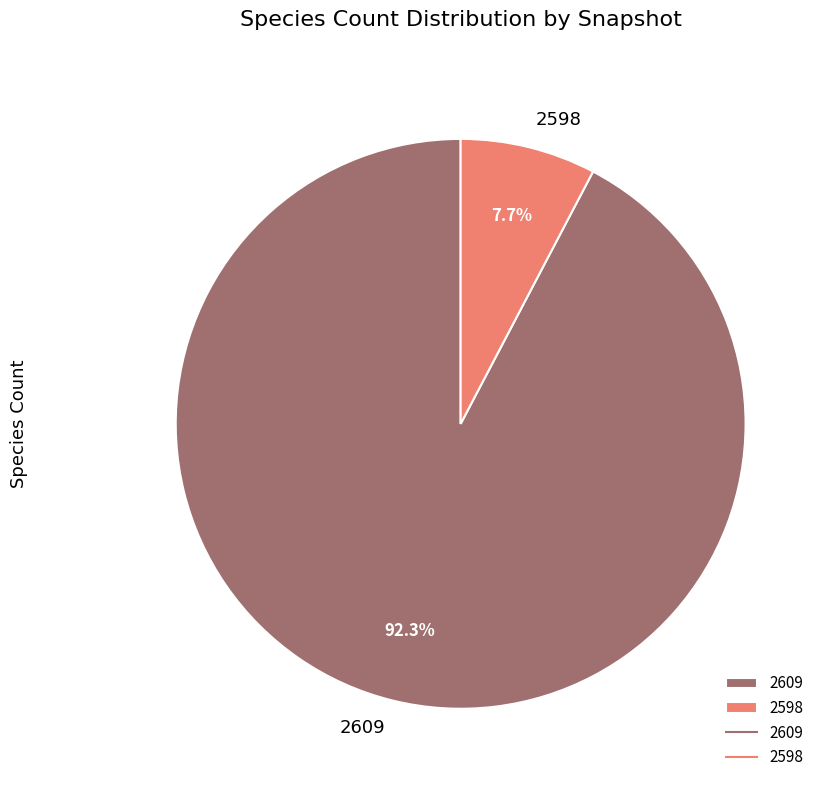

Rank the categories by value from lowest to highest.

2598, 2609